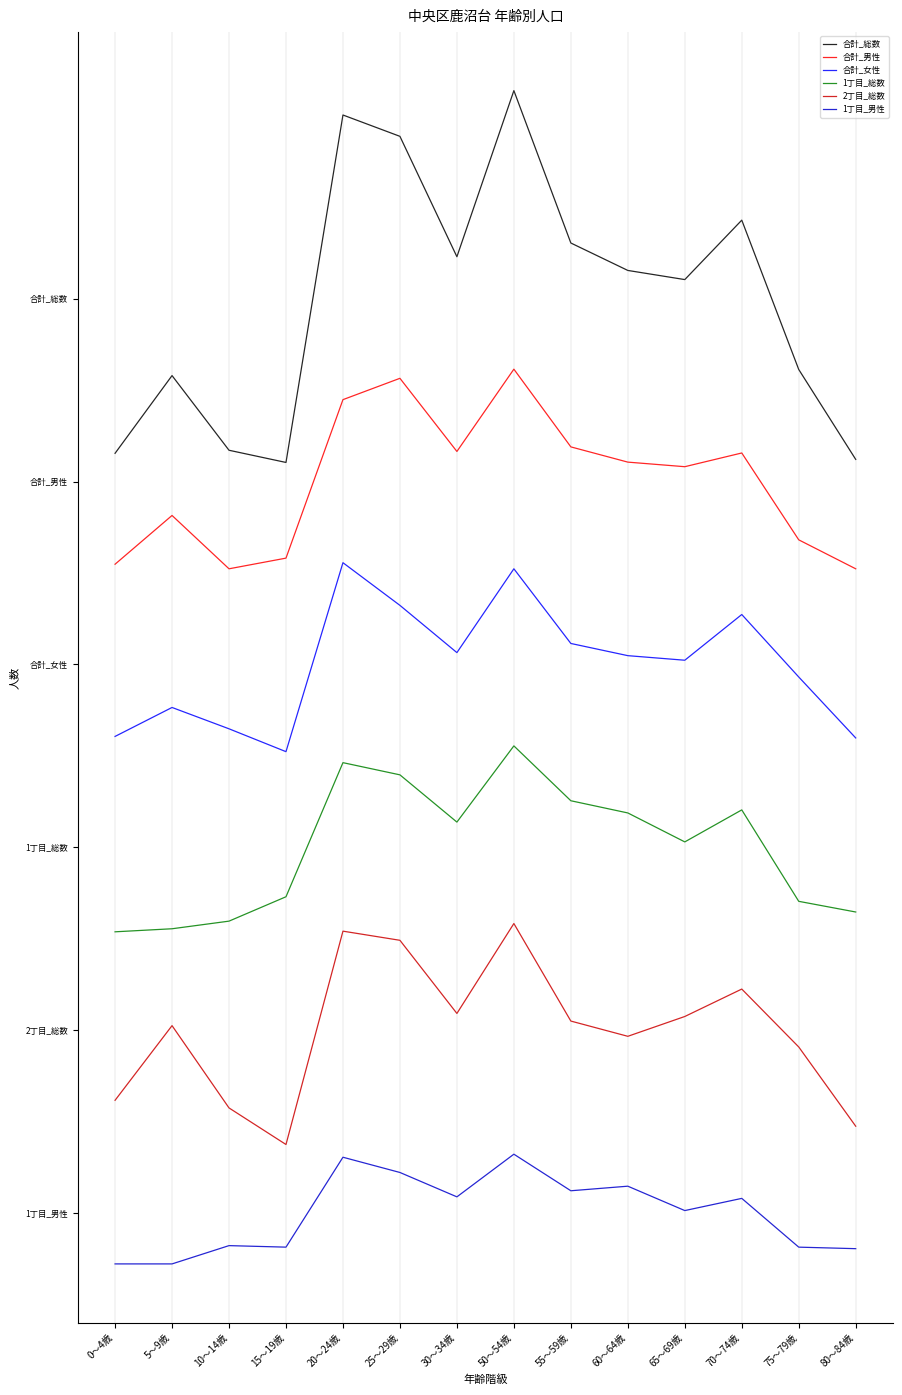

At 20～24歳, list the series in order from smallest to largest.

1丁目_男性, 2丁目_総数, 1丁目_総数, 合計_女性, 合計_男性, 合計_総数